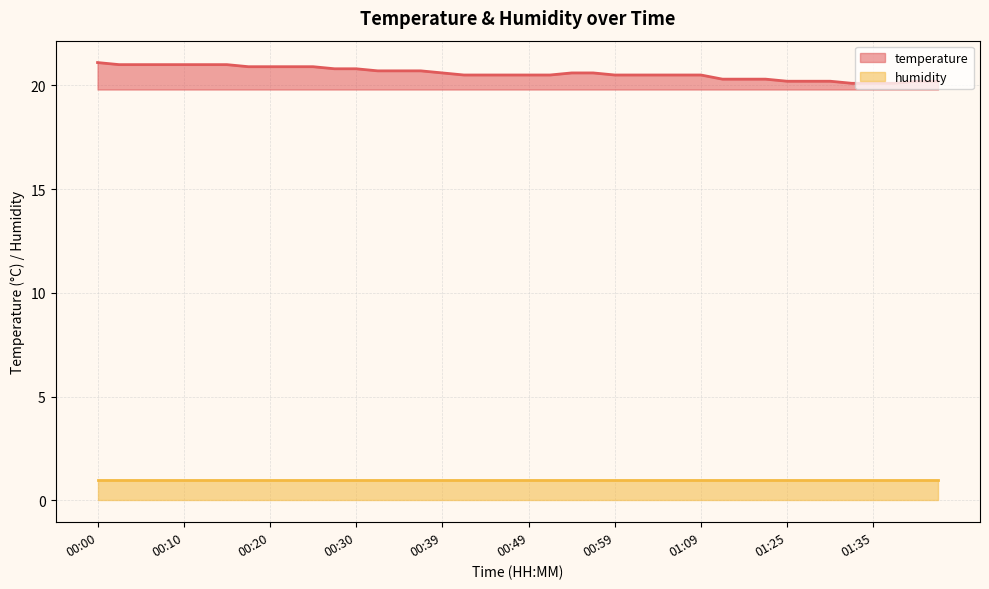

What is the minimum value shown in the chart?

20.1